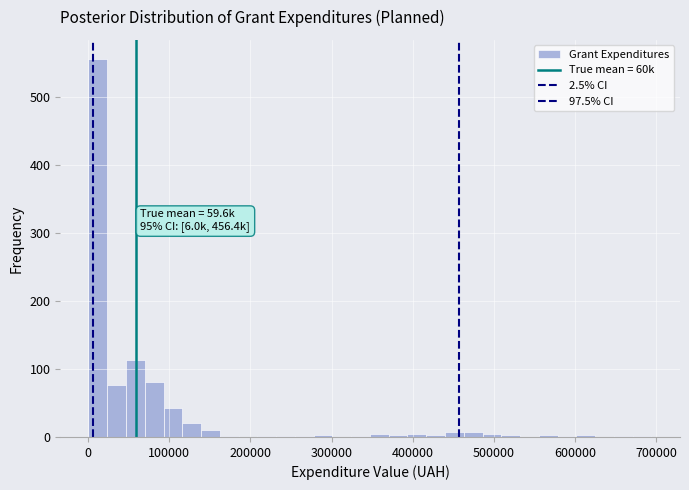

Read against the x-axis, roughly where is the centre of the tallest bar?

10000